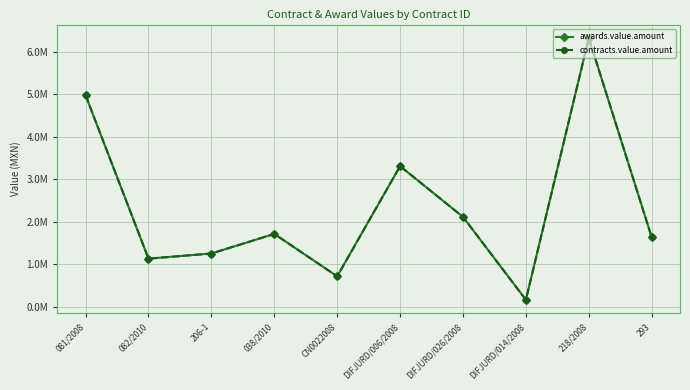

Reading right to left, transcribe all the data shown in this chart.

awards.value.amount: 1634722.1	6322300.0	162000.0	2113008.0	3307296.0	713874.0	1712786.4	1251472.5	1131037.7	4974636.5
contracts.value.amount: 1634722.1	6322300.0	162000.0	2113008.0	3307296.0	713874.0	1712786.4	1251472.5	1131037.7	4974636.5